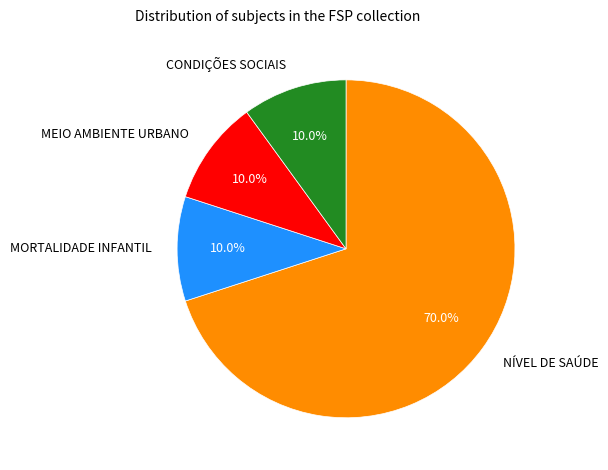

Between NÍVEL DE SAÚDE and CONDIÇÕES SOCIAIS, which is larger?

NÍVEL DE SAÚDE